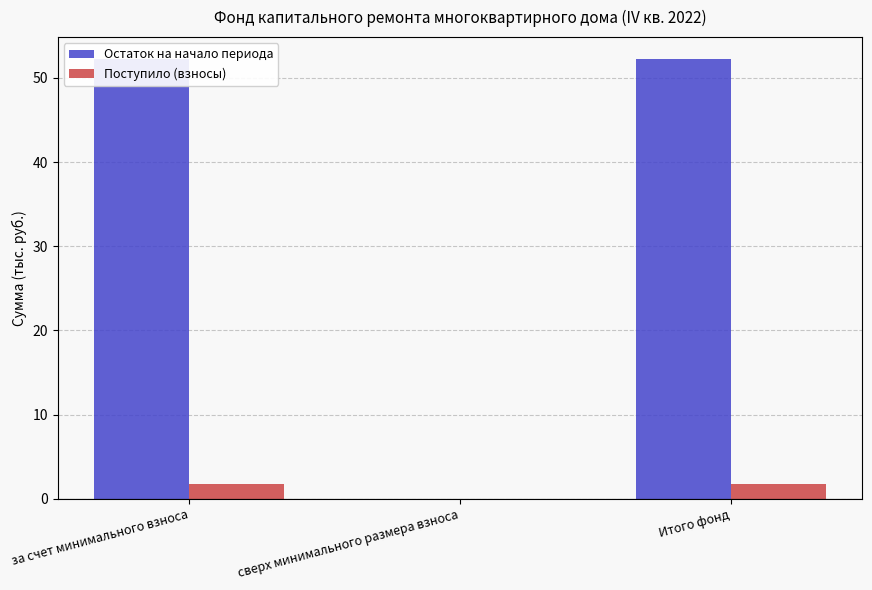

Which category has the highest value in the Поступило (взносы) series?

за счет минимального взноса